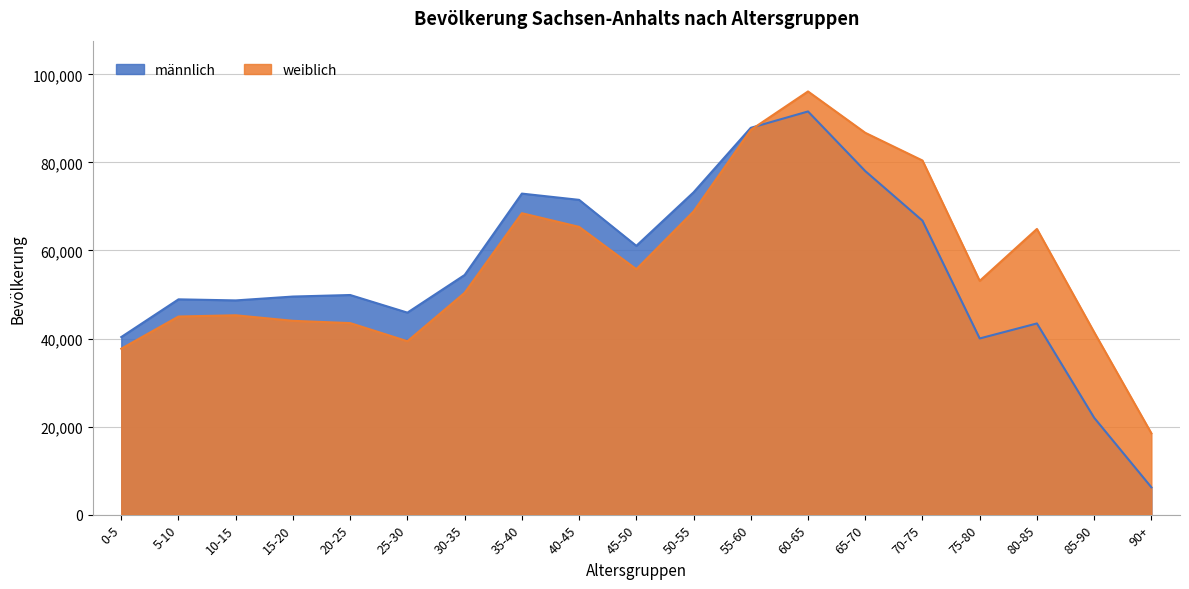

Is it true that weiblich equals 19654 at 65-70?

False